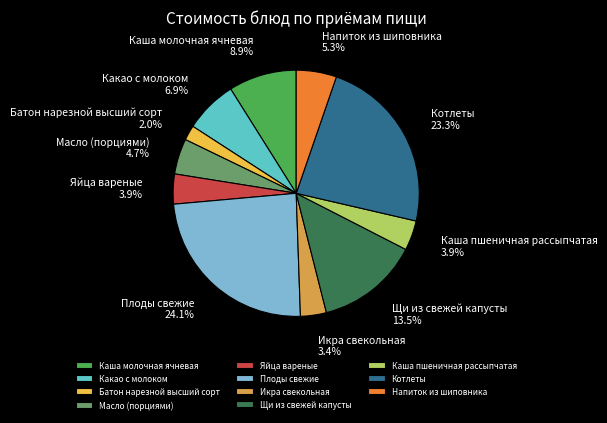

Does any single category account for the majority?

No